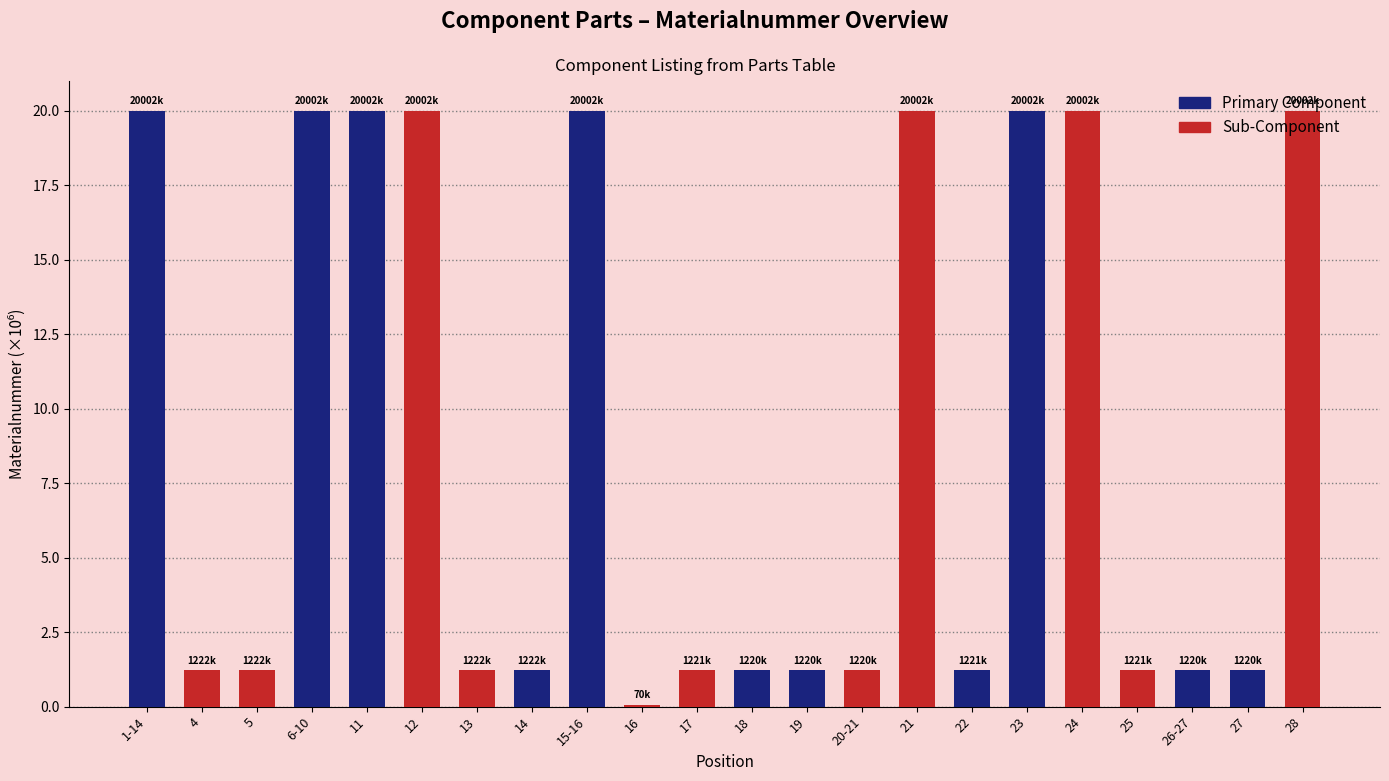

Reading left to right, extract all data points from this chart.

Primary Component: 20.0	20.0	20.0	1.2	20.0	1.2	1.2	1.2	20.0	1.2	1.2
Sub-Component: 1.2	1.2	20.0	1.2	0.1	1.2	1.2	20.0	20.0	1.2	20.0